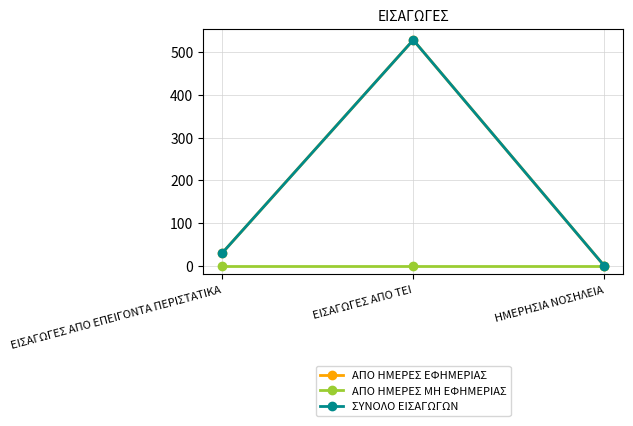

Reading left to right, transcribe all the data shown in this chart.

ΑΠΟ ΗΜΕΡΕΣ ΕΦΗΜΕΡΙΑΣ: 30	528	0
ΑΠΟ ΗΜΕΡΕΣ ΜΗ ΕΦΗΜΕΡΙΑΣ: 0	0	0
ΣΥΝΟΛΟ ΕΙΣΑΓΩΓΩΝ: 30	528	0